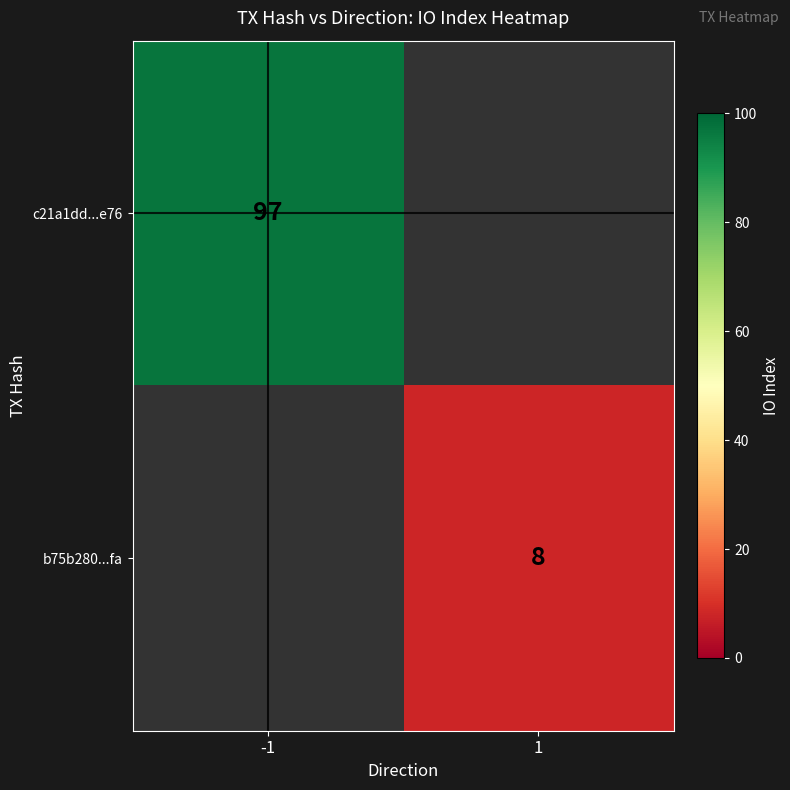

True or false: b75b280...fa has a value of 8 at 1.

True